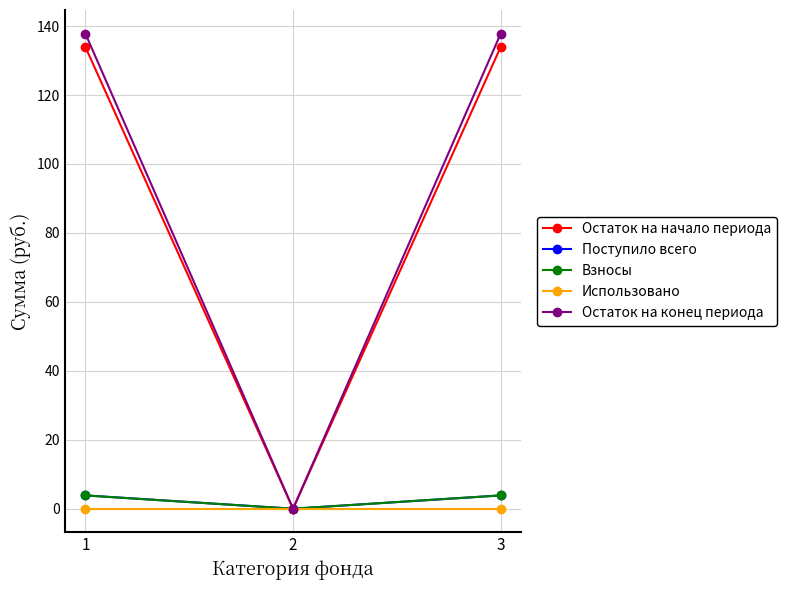

How many lines are shown in the chart?

5